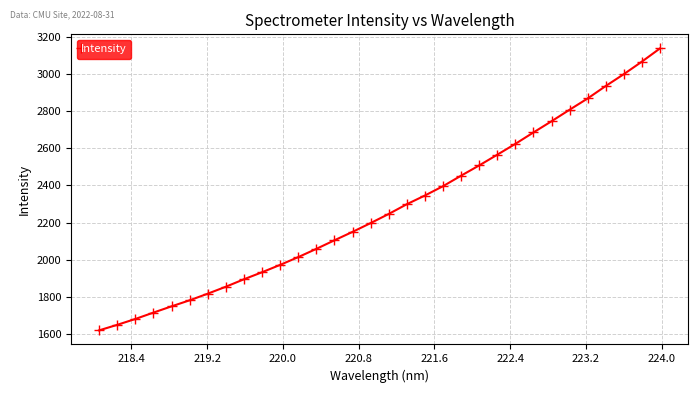

What is the value of the 12th point from the left?

2014.1